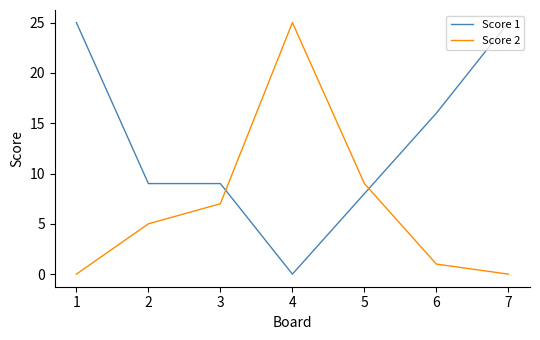

What are all the series names shown in the legend?

Score 1, Score 2